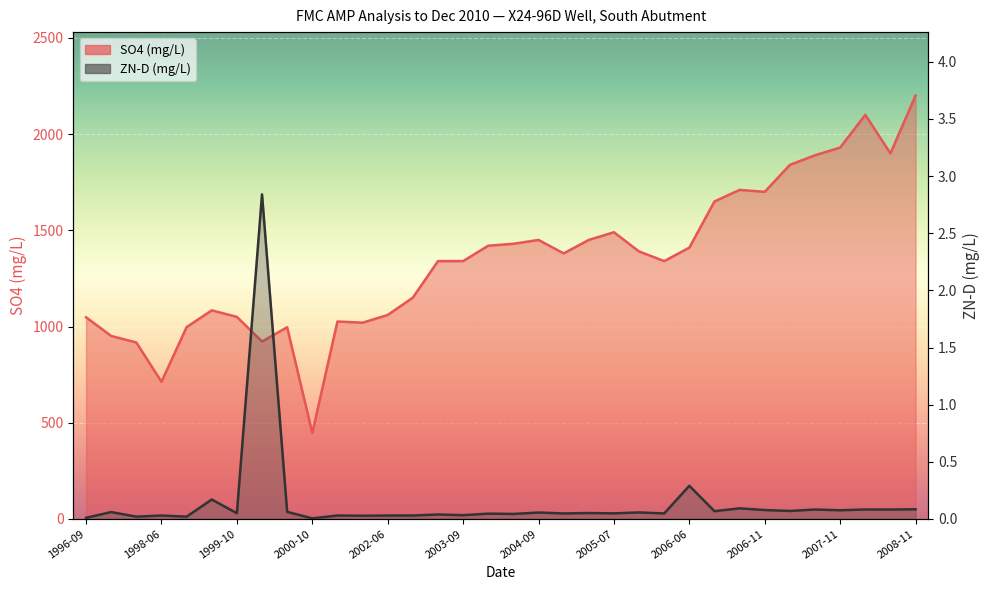

Between 2005-05 and 2000-06, which is larger?

2005-05